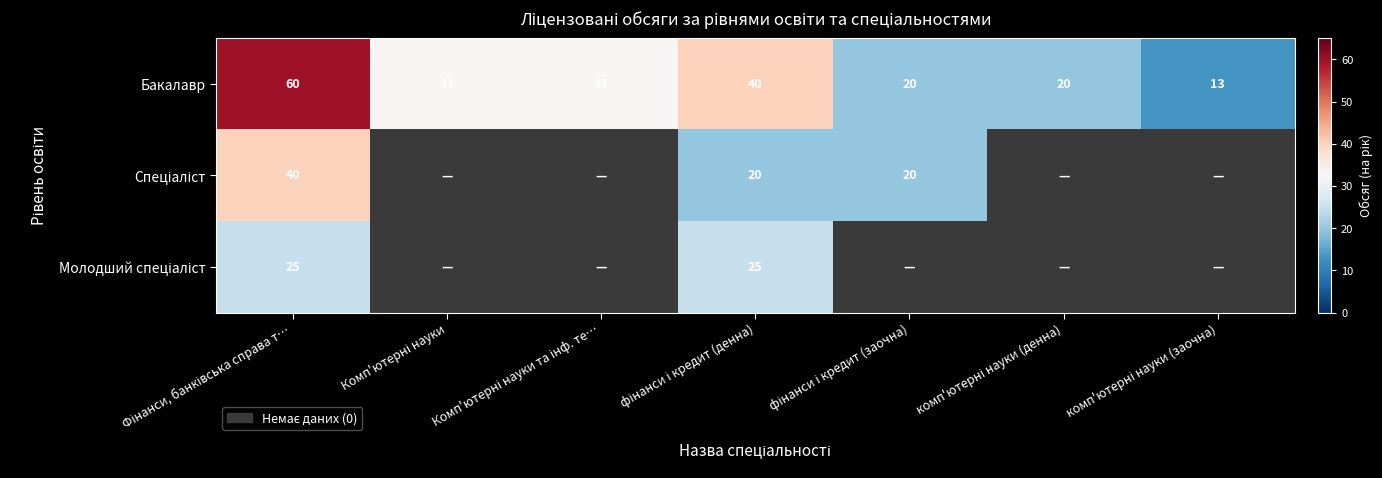

What is the average value of the Бакалавр series?

31